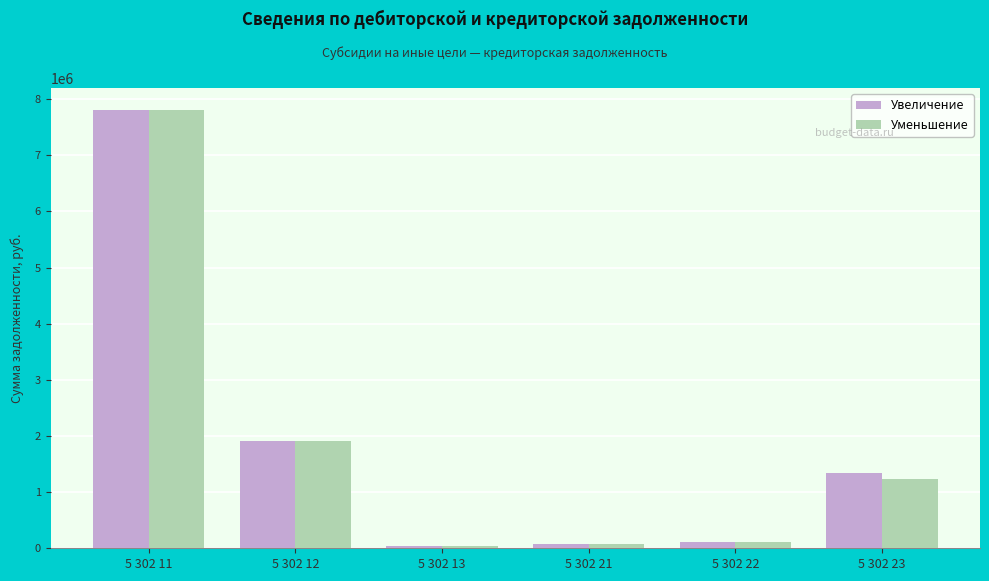

What is the approximate value of Увеличение at 5 302 13?

33763.4